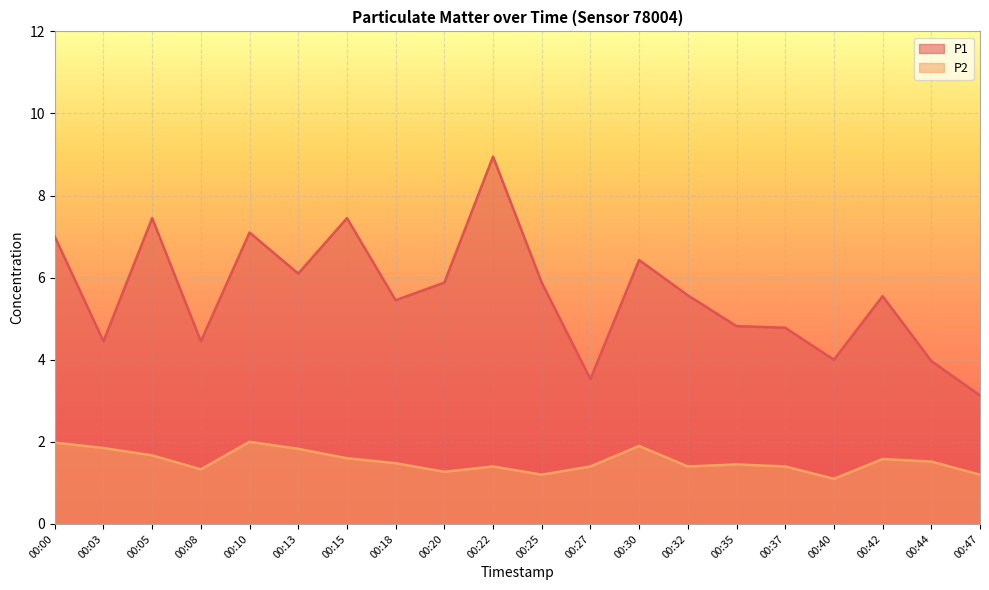

At how many categories does at least one series exceed 4?

16